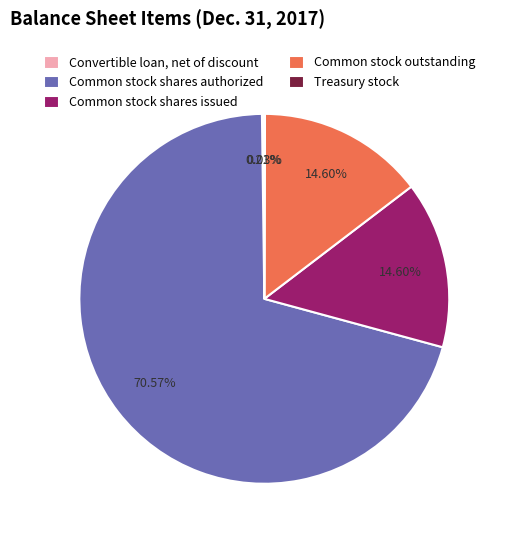

Is there any slice that represents more than half of the pie?

Yes